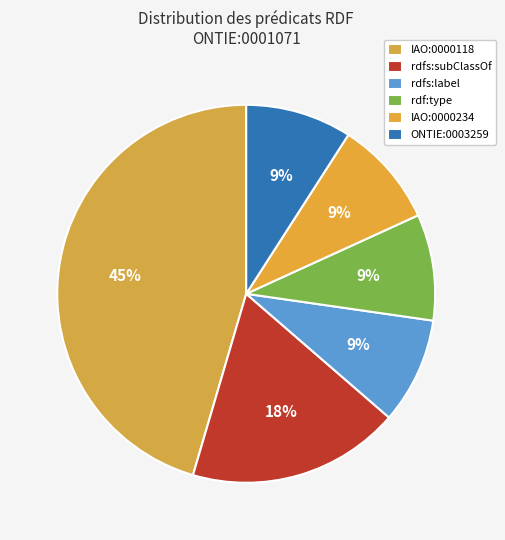

To the nearest percent, what portion does rdfs:label represent?

9%